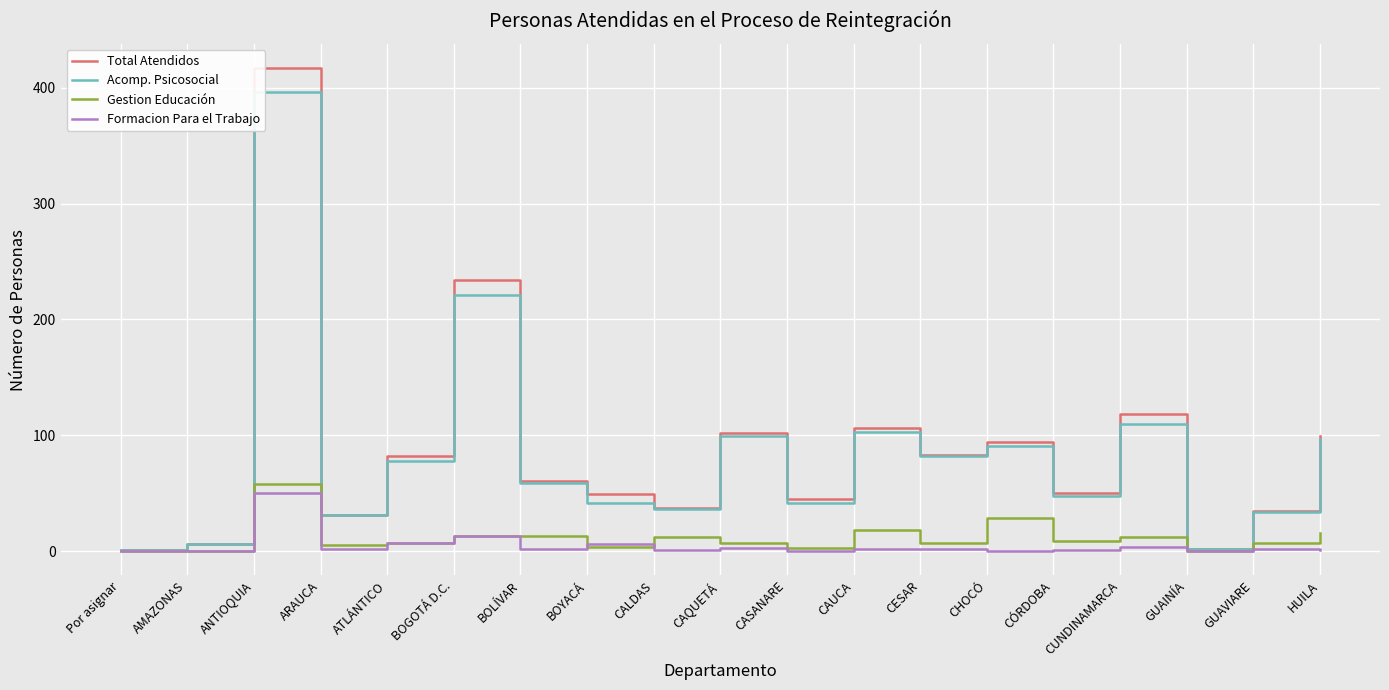

How many times do Formacion Para el Trabajo and Gestion Educación cross each other?

2